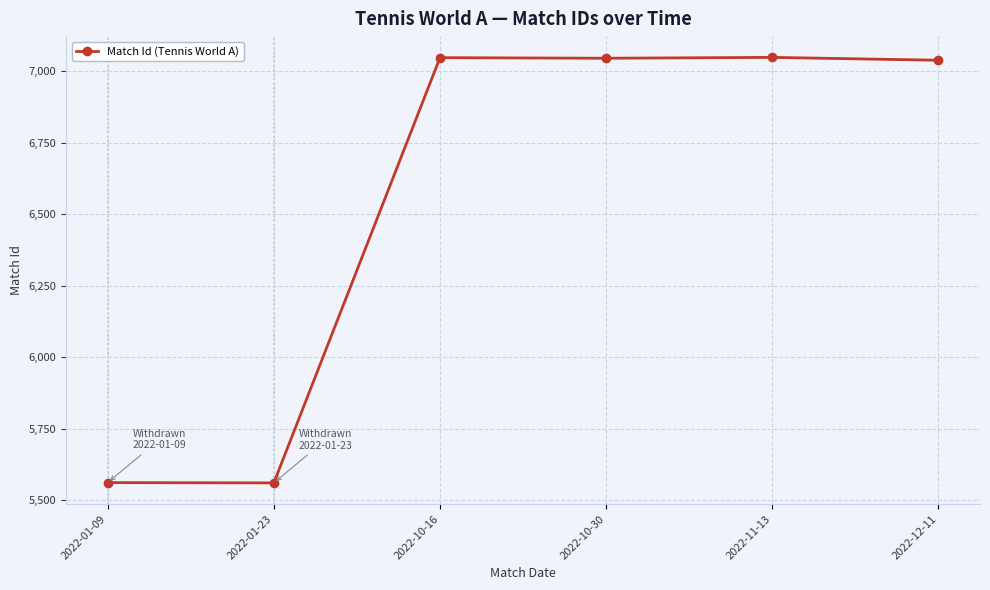

What is the greatest value displayed?

7048